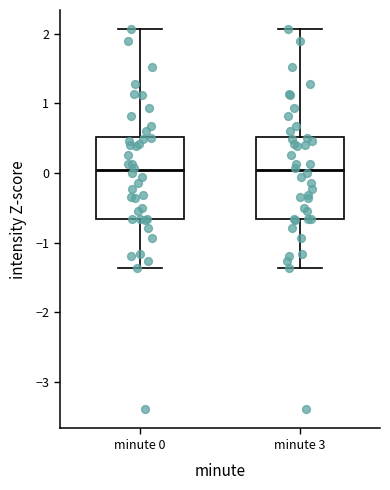

Where is the lower edge of the box for minute 3 on the y-axis? The values are not printed on the chart, so give them approximately, as read against the axis.

-0.7